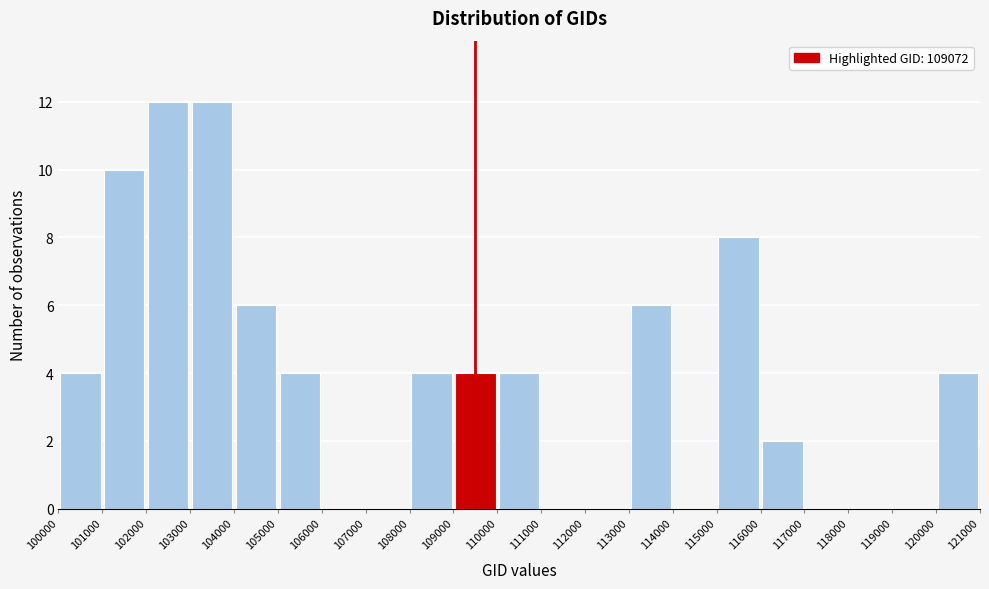

Reading left to right, list every bar in this chart as the range it spans on the x-axis followed by its height. The values are not printed on the chart, so give them approximately, as read against the axis.

100000 to 101000: 4
101000 to 102000: 10
102000 to 103000: 12
103000 to 104000: 12
104000 to 105000: 6
105000 to 106000: 4
106000 to 107000: 0
107000 to 108000: 0
108000 to 109000: 4
109000 to 110000: 4
110000 to 111000: 4
111000 to 112000: 0
112000 to 113000: 0
113000 to 114000: 6
114000 to 115000: 0
115000 to 116000: 8
116000 to 117000: 2
117000 to 118000: 0
118000 to 119000: 0
119000 to 120000: 0
120000 to 121000: 4